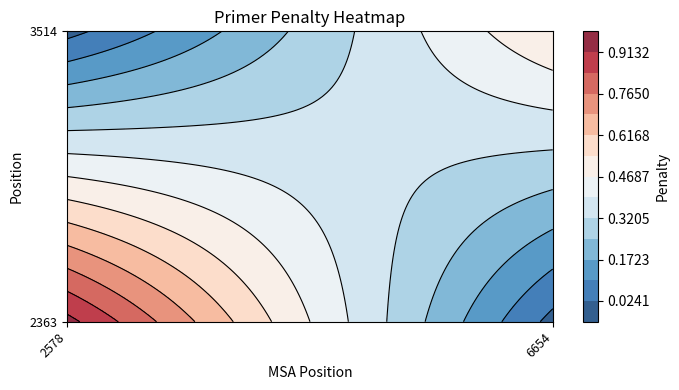

List the labels in order of 2578 value, largest first.

0, 1